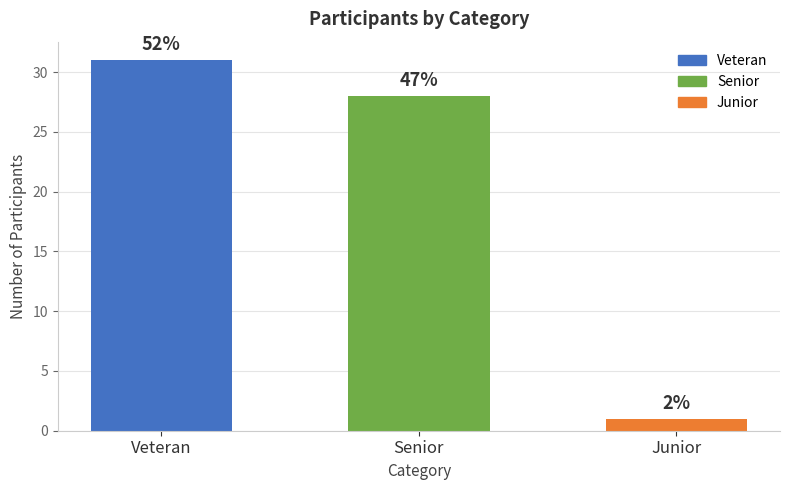

Does the chart contain any negative values?

No